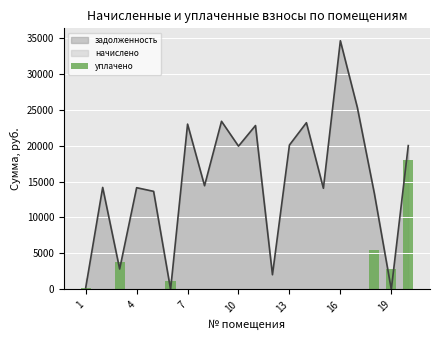

How many values are above zero?

6